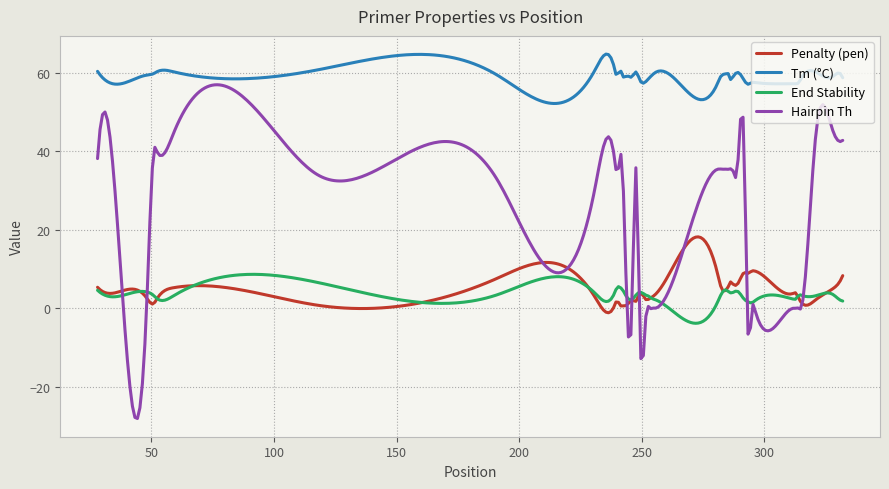

Which series has the largest range (max minus min)?

Hairpin Th